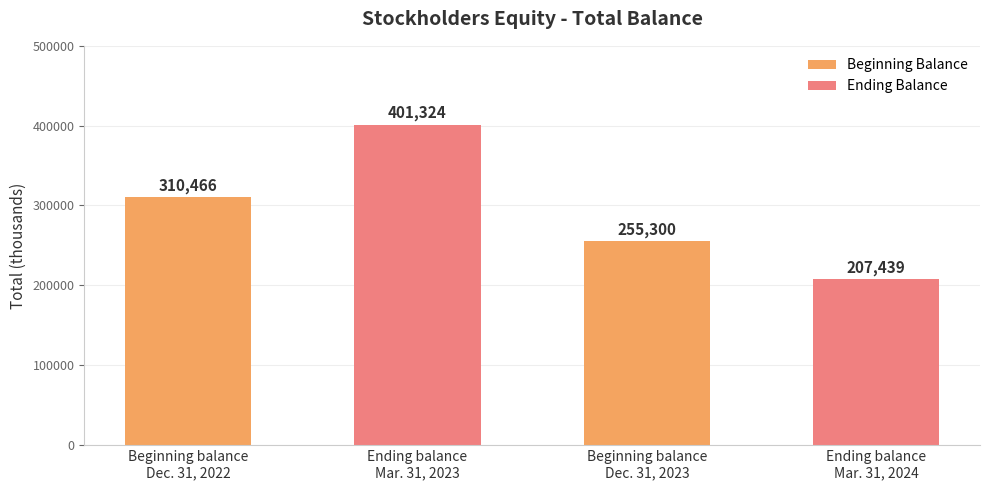

What is the label of the 2nd bar from the right?

Beginning balance
Dec. 31, 2023